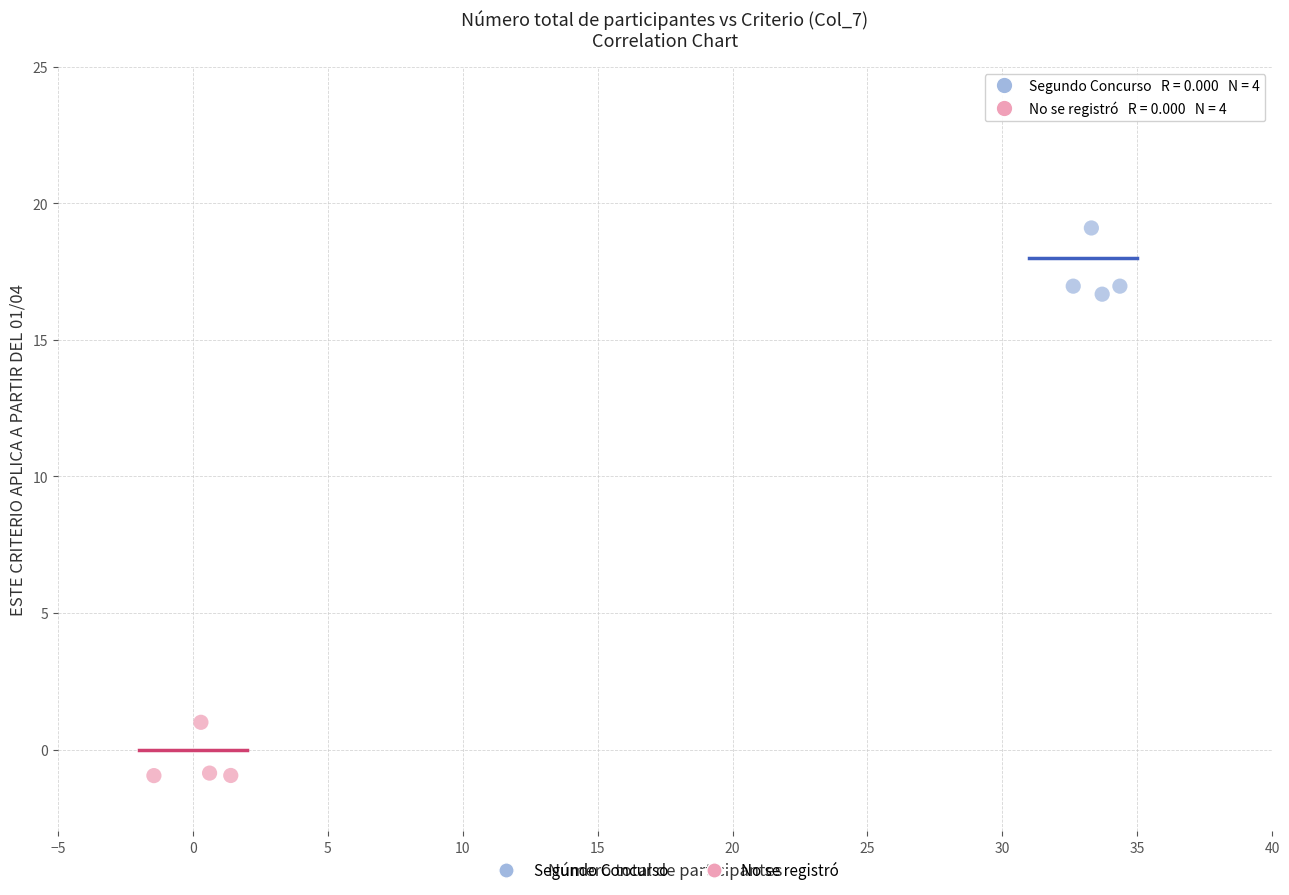

Which series contains the lowest Y value?

No se registró